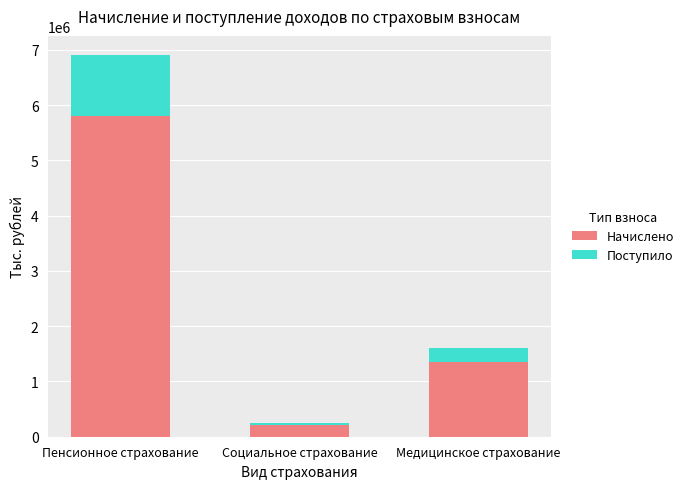

What is the total value across all series at Медицинское страхование?

1611974